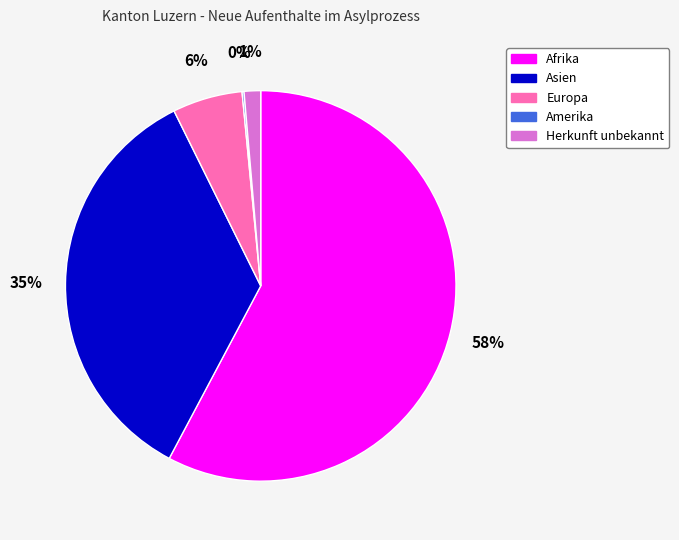

Which slice is the largest?

Afrika